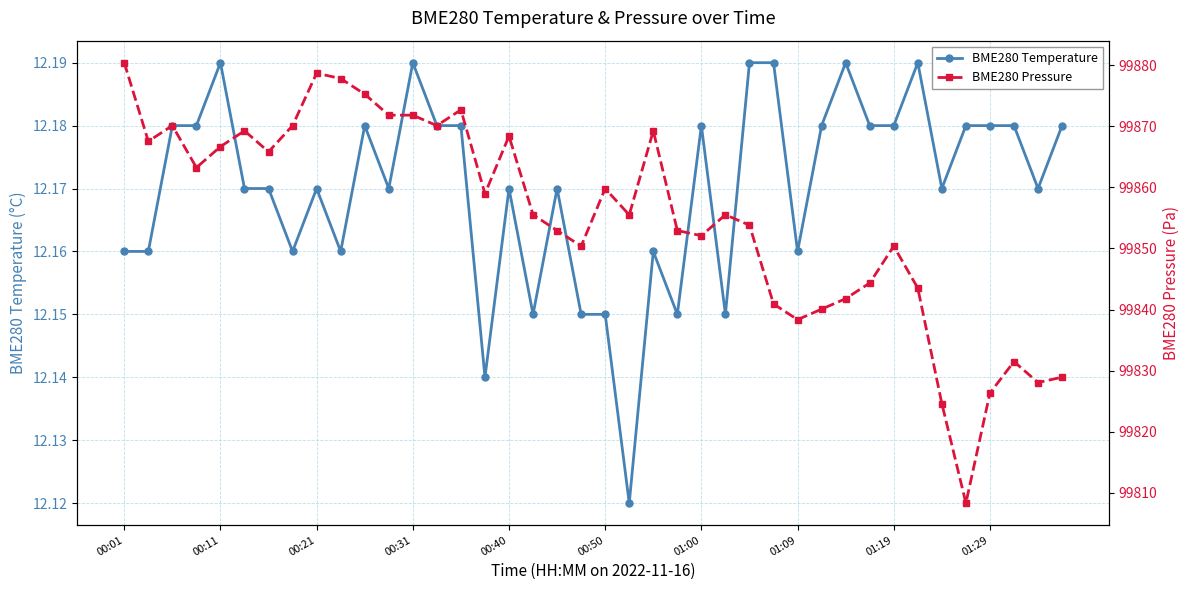

True or false: BME280 Temperature has more than 1 points higher than both neighbors.

True